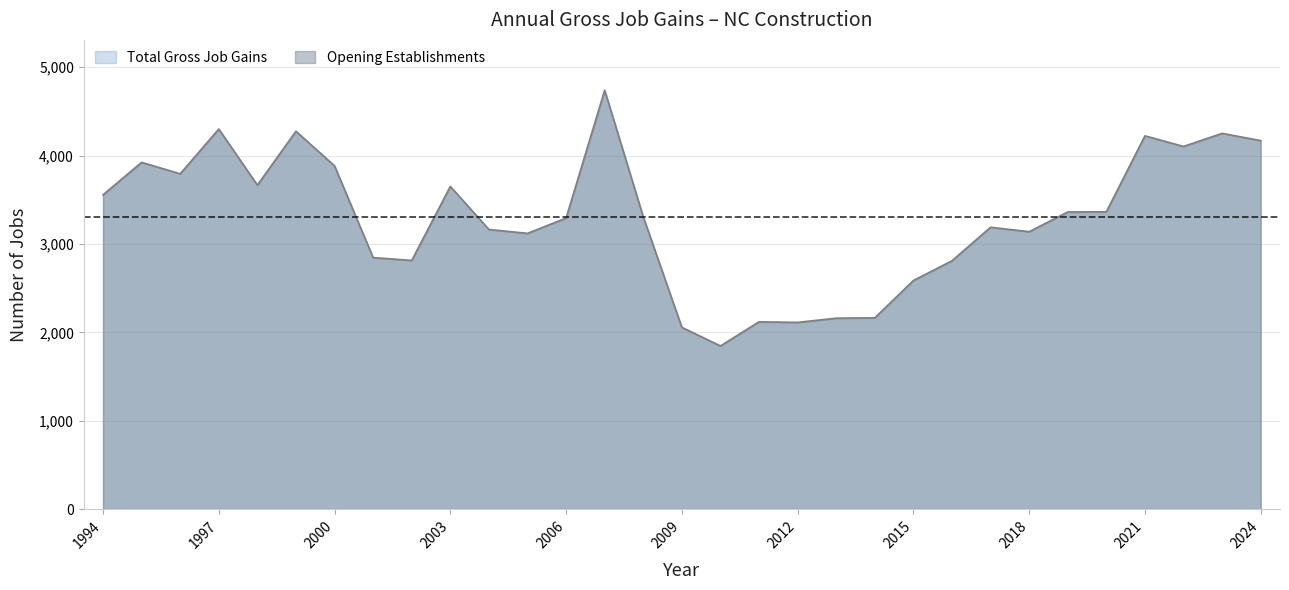

True or false: Total Gross Job Gains and Opening Establishments intersect in this chart.

False